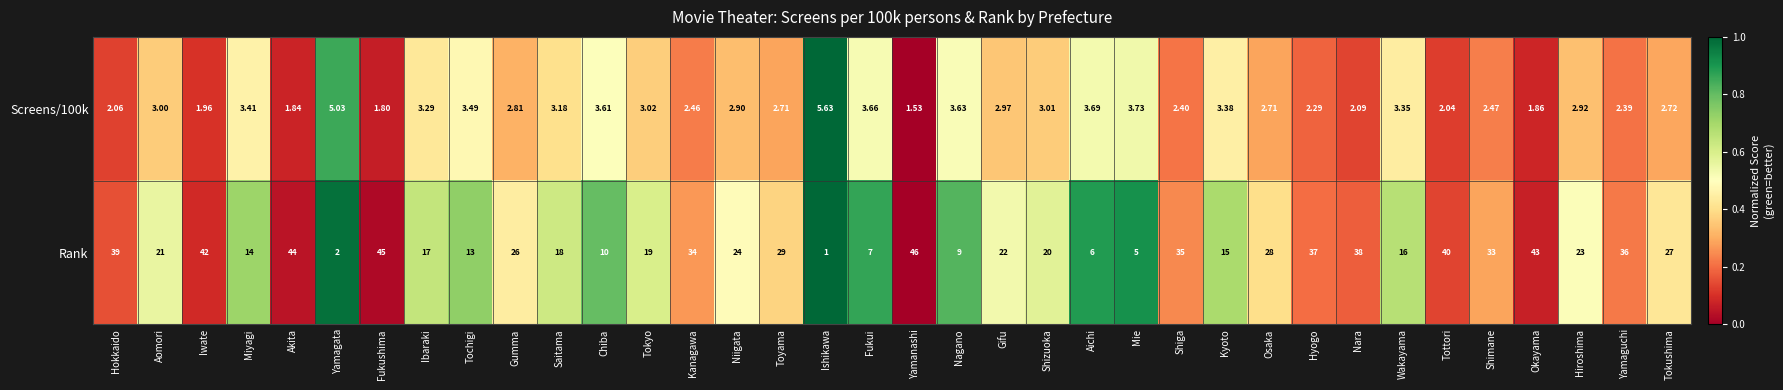

Is the value of Rank at Shimane greater than the value of Screens/100k at Yamanashi?

Yes